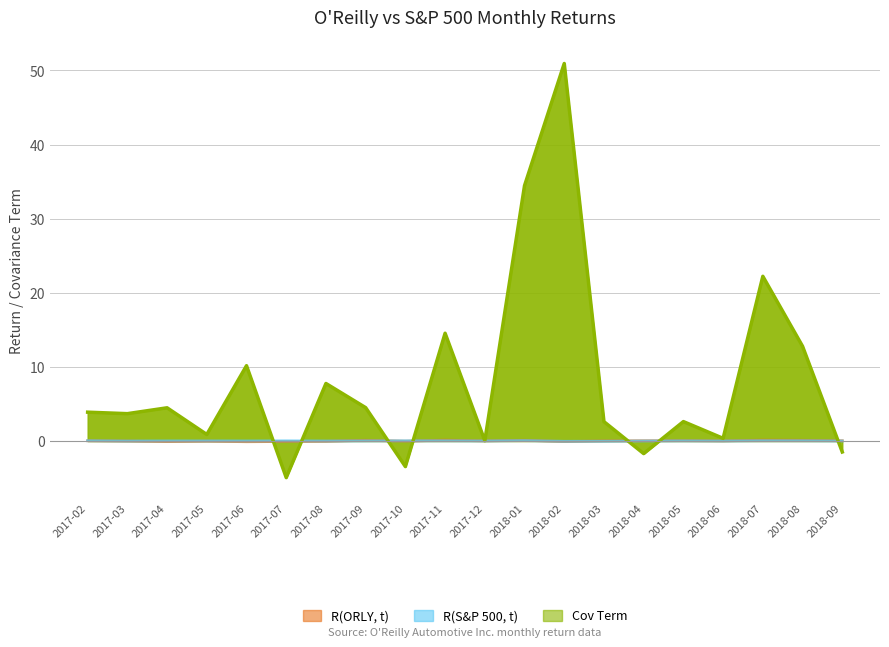

Which series has the largest total across all categories?

Cov Term